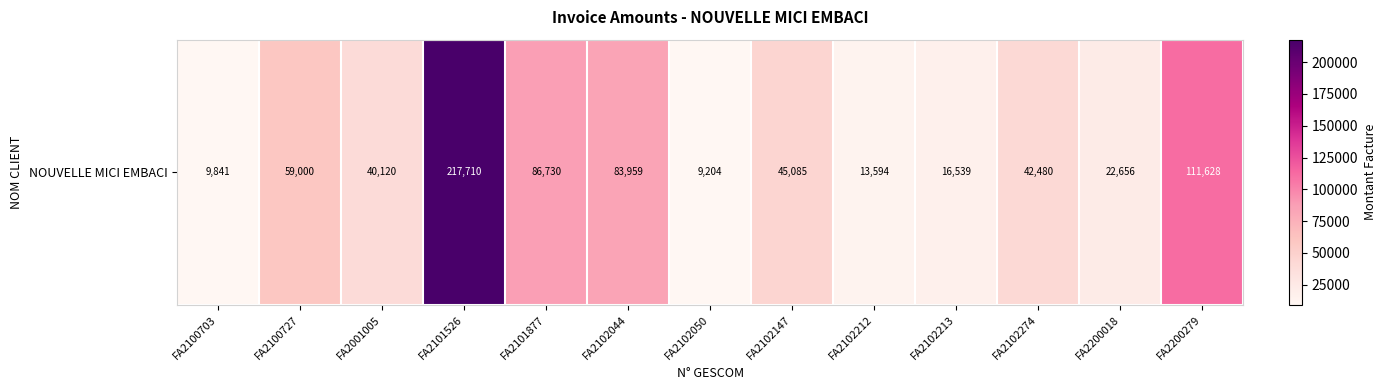

Count the number of values greater than 42480.

6